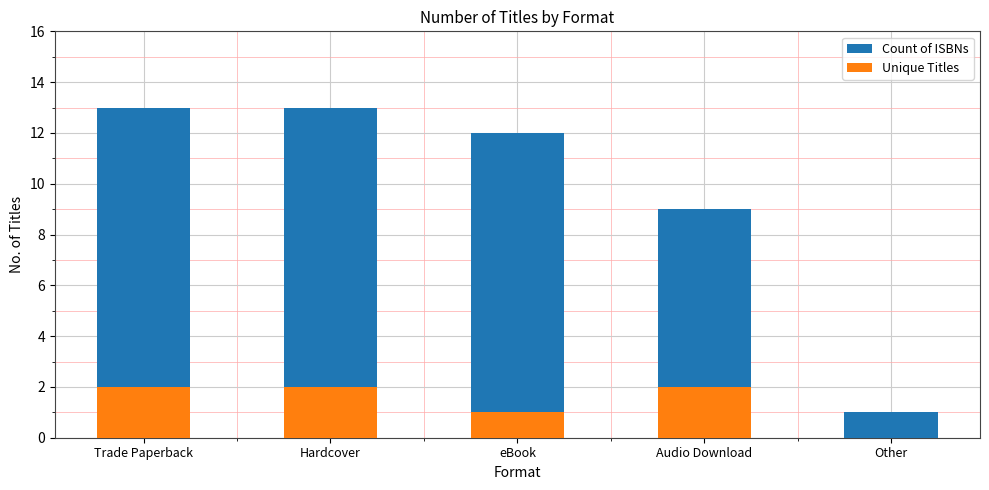

Reading right to left, extract all data points from this chart.

Count of ISBNs: Other=1	Audio Download=9	eBook=12	Hardcover=13	Trade Paperback=13
Unique Titles: Other=0	Audio Download=2	eBook=1	Hardcover=2	Trade Paperback=2